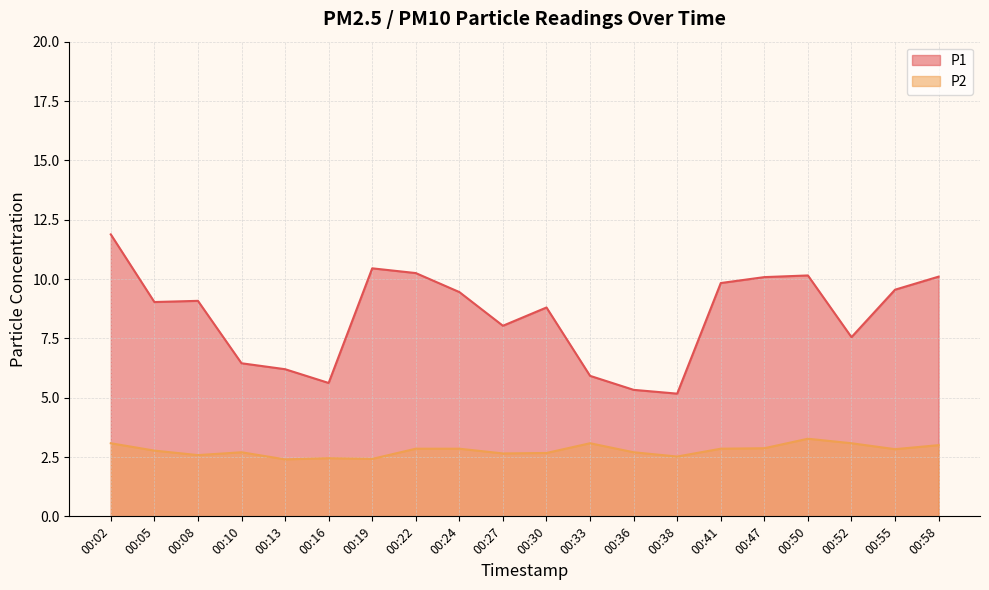

Reading left to right, list all the values displayed in this chart.

P1: 00:02=11.9	00:05=9.0	00:08=9.1	00:10=6.5	00:13=6.2	00:16=5.6	00:19=10.4	00:22=10.2	00:24=9.4	00:27=8.0	00:30=8.8	00:33=5.9	00:36=5.3	00:38=5.2	00:41=9.8	00:47=10.1	00:50=10.2	00:52=7.5	00:55=9.6	00:58=10.1
P2: 00:02=3.1	00:05=2.8	00:08=2.6	00:10=2.7	00:13=2.4	00:16=2.5	00:19=2.4	00:22=2.9	00:24=2.9	00:27=2.6	00:30=2.7	00:33=3.1	00:36=2.7	00:38=2.5	00:41=2.9	00:47=2.9	00:50=3.3	00:52=3.1	00:55=2.8	00:58=3.0